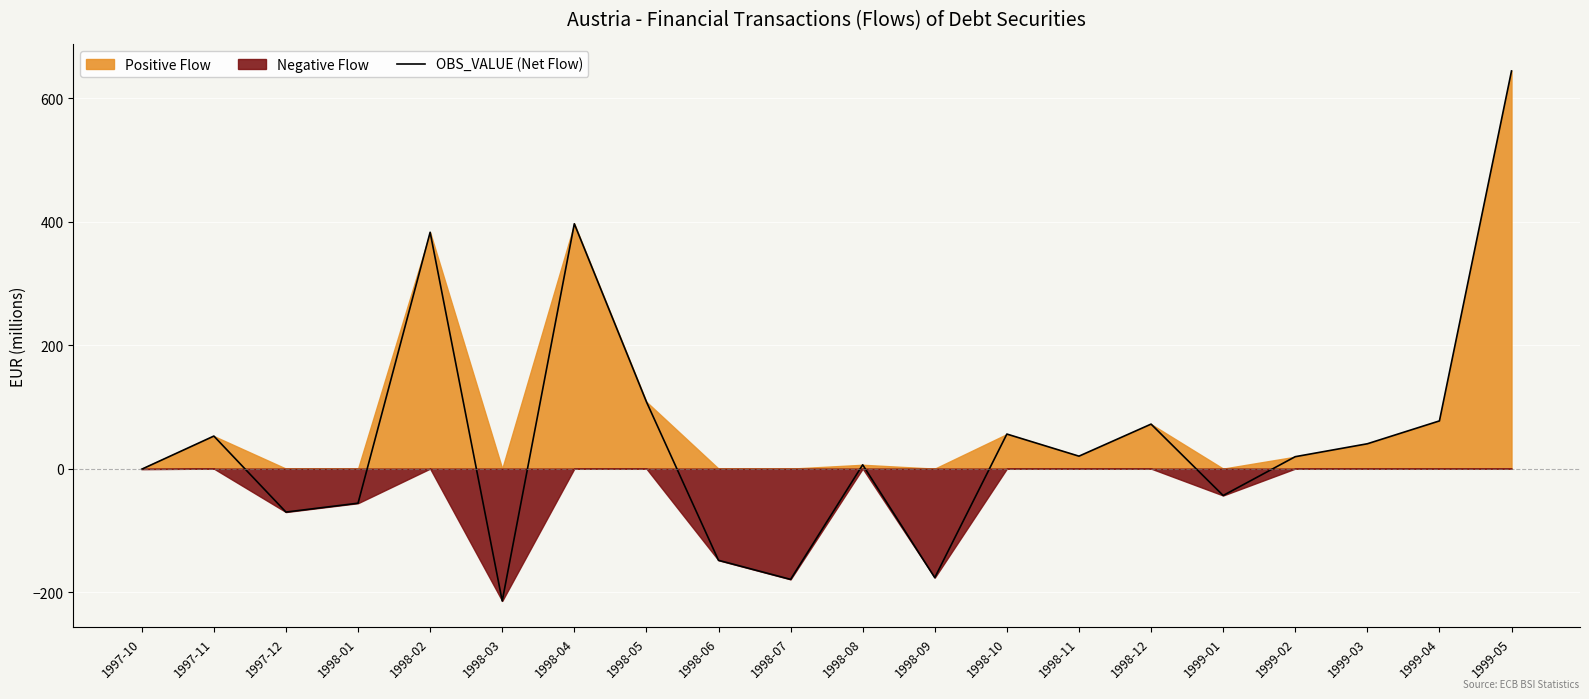

What is the label of the 3rd point from the right?

1999-03